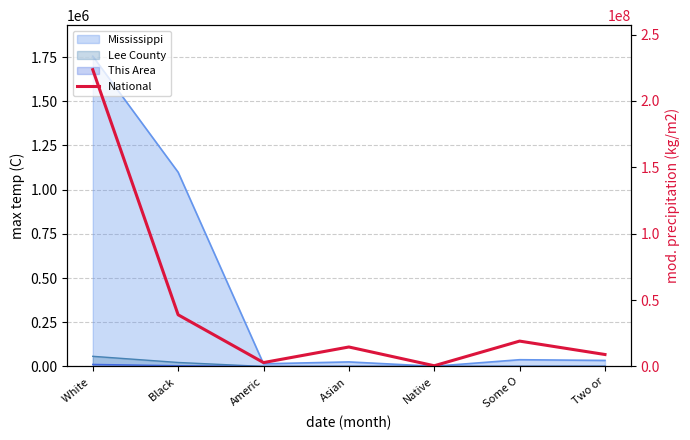

What is the maximum value shown in the chart?

223553265